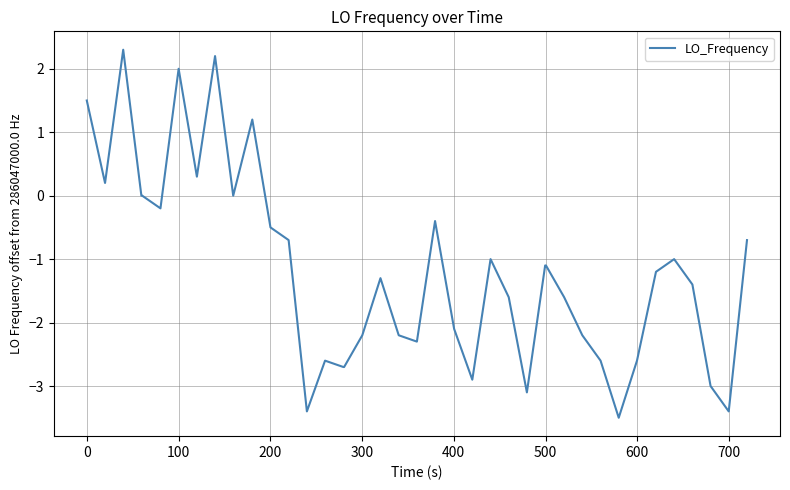

What is the difference between the maximum and minimum values?

5.8